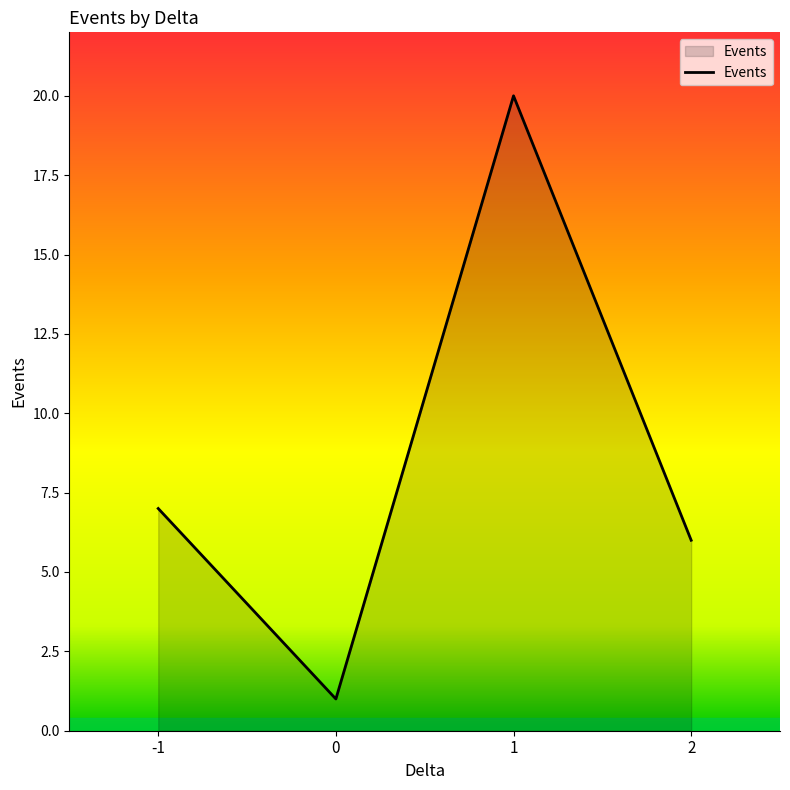

What is the difference between the maximum and minimum values?

19